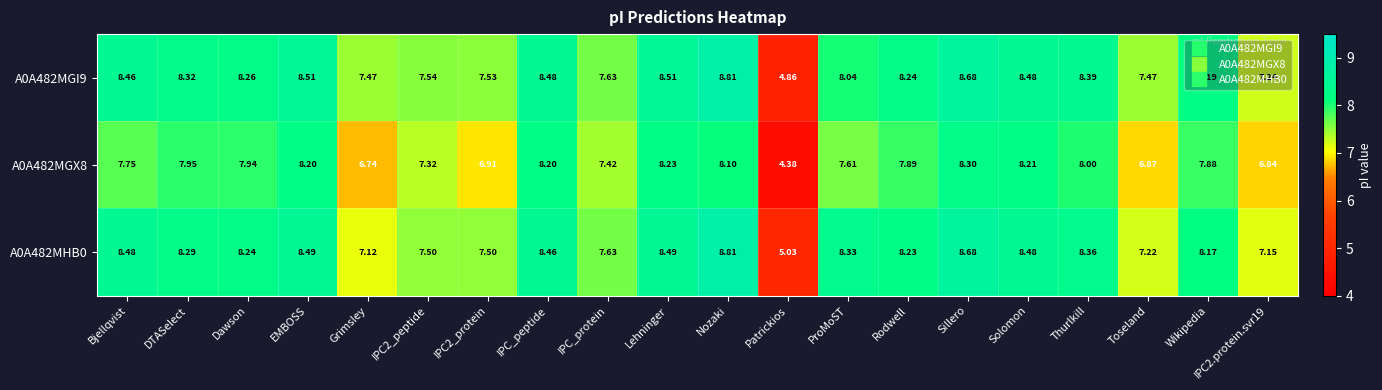

Which label corresponds to the smallest value in the chart?

Patrickios